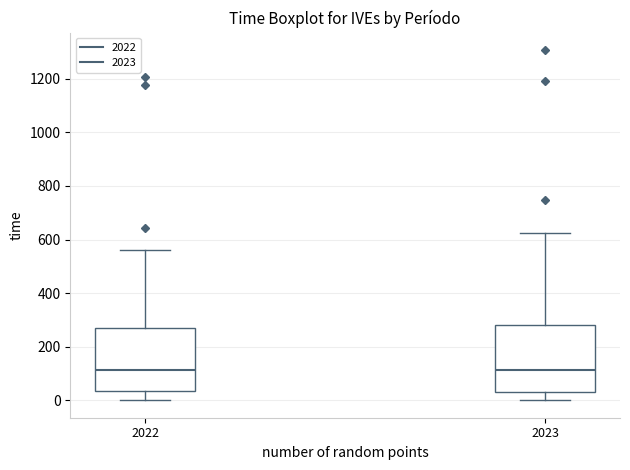

Reading left to right, read every box against the y-axis: the position of its median line, the range the box covers, and the ends of its whiskers. The values are not printed on the chart, so give them approximately, as read against the axis.

2022: median 120, box 40 to 260, whiskers 0 to 560
2023: median 120, box 40 to 280, whiskers 0 to 620